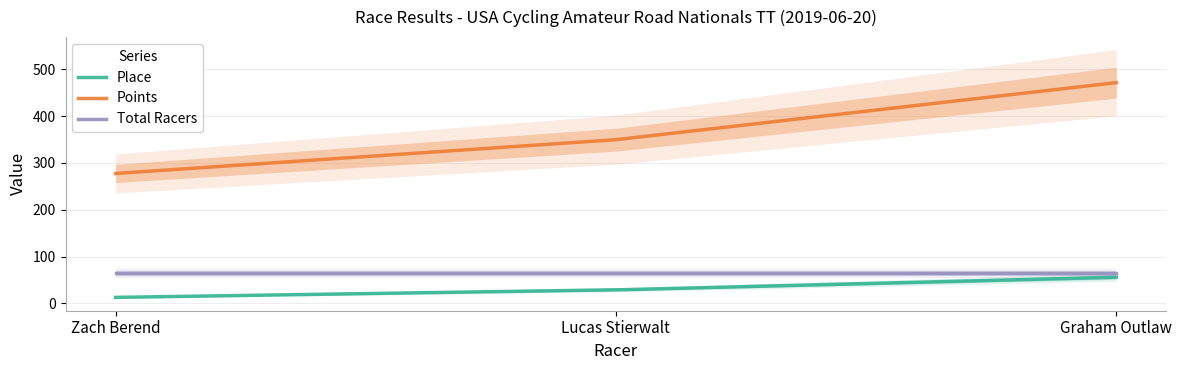

Which series has the largest total across all categories?

Points